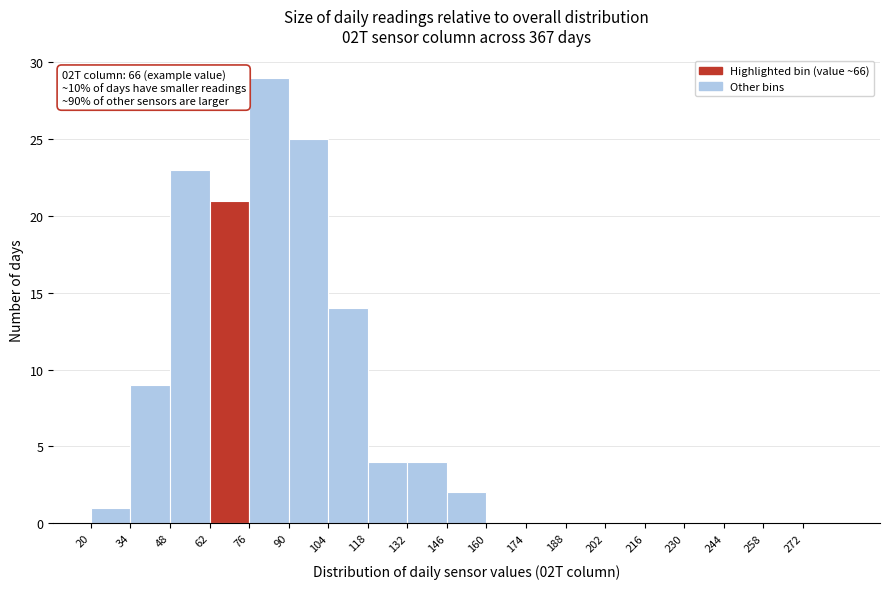

Which range on the x-axis has the tallest bar?

76 to 90